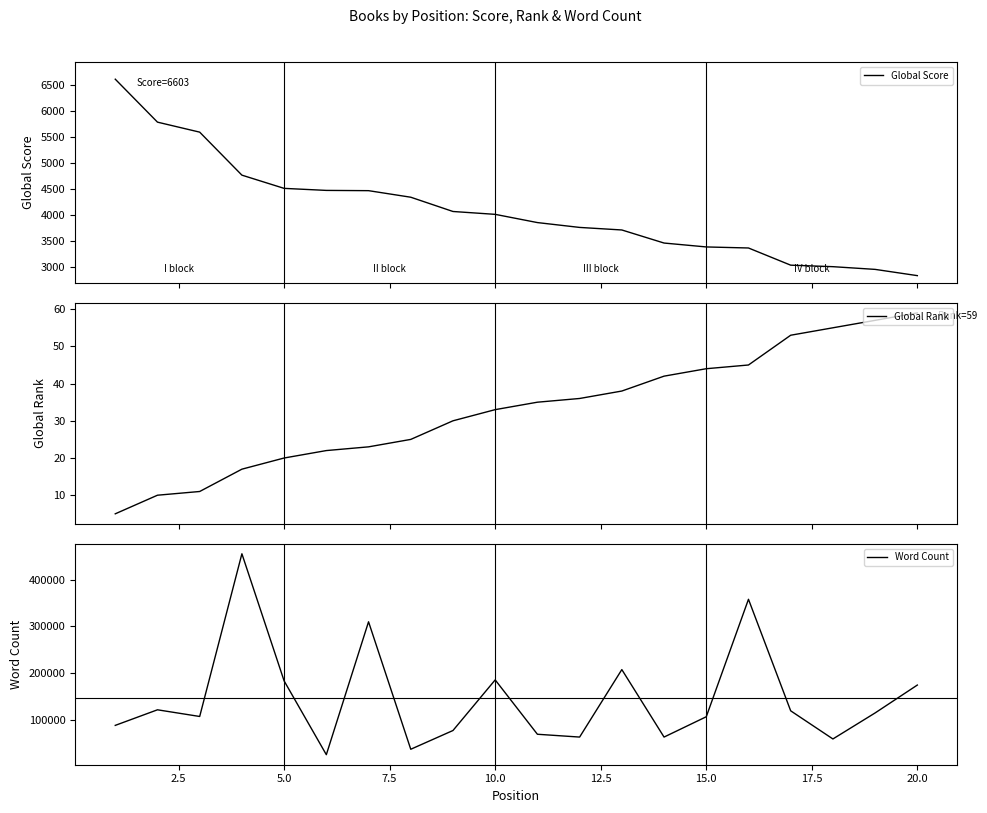

The value of Word Count at 20.0 is 175000. True or false?

True